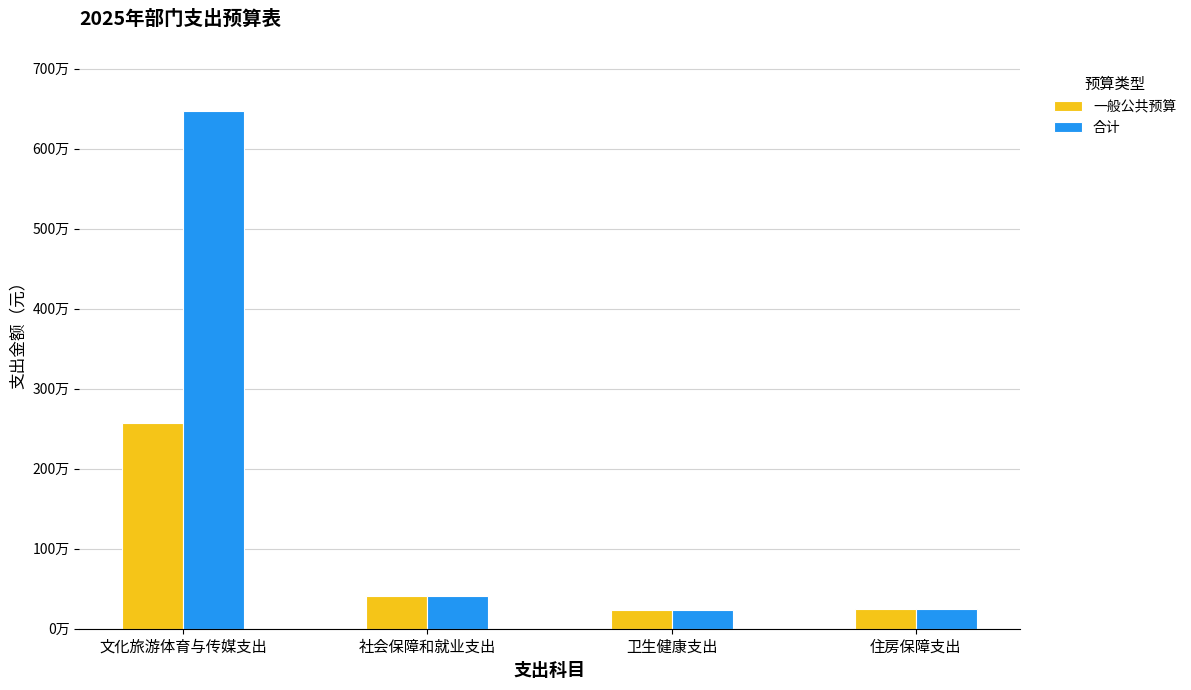

Are the bars grouped side by side (vs. stacked)?

Yes